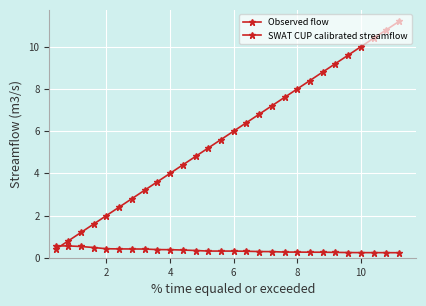

How many series are shown in this chart?

2